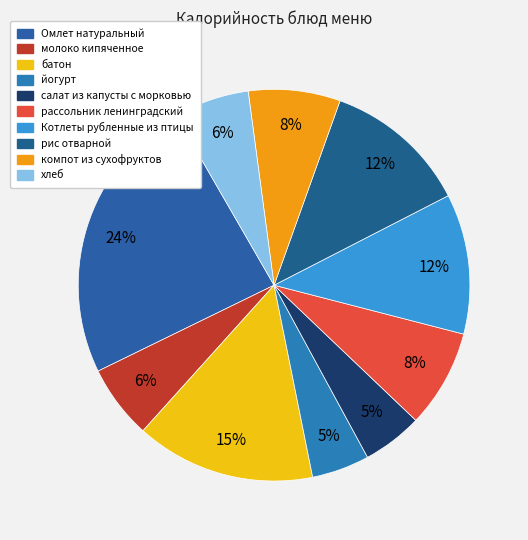

Count the number of slices in the pie.

10